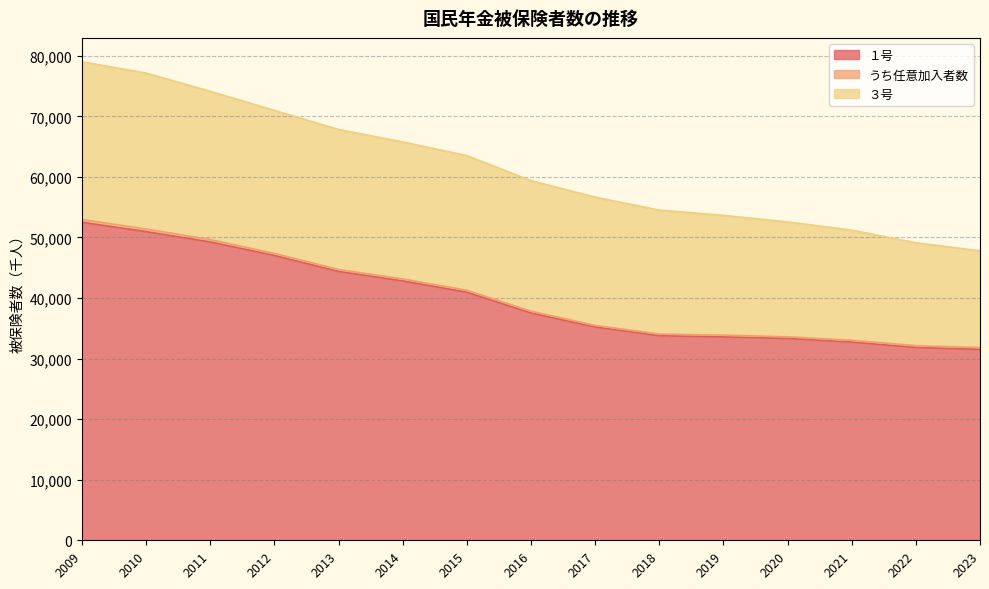

The value of ３号 at 2012 is 23612. True or false?

True